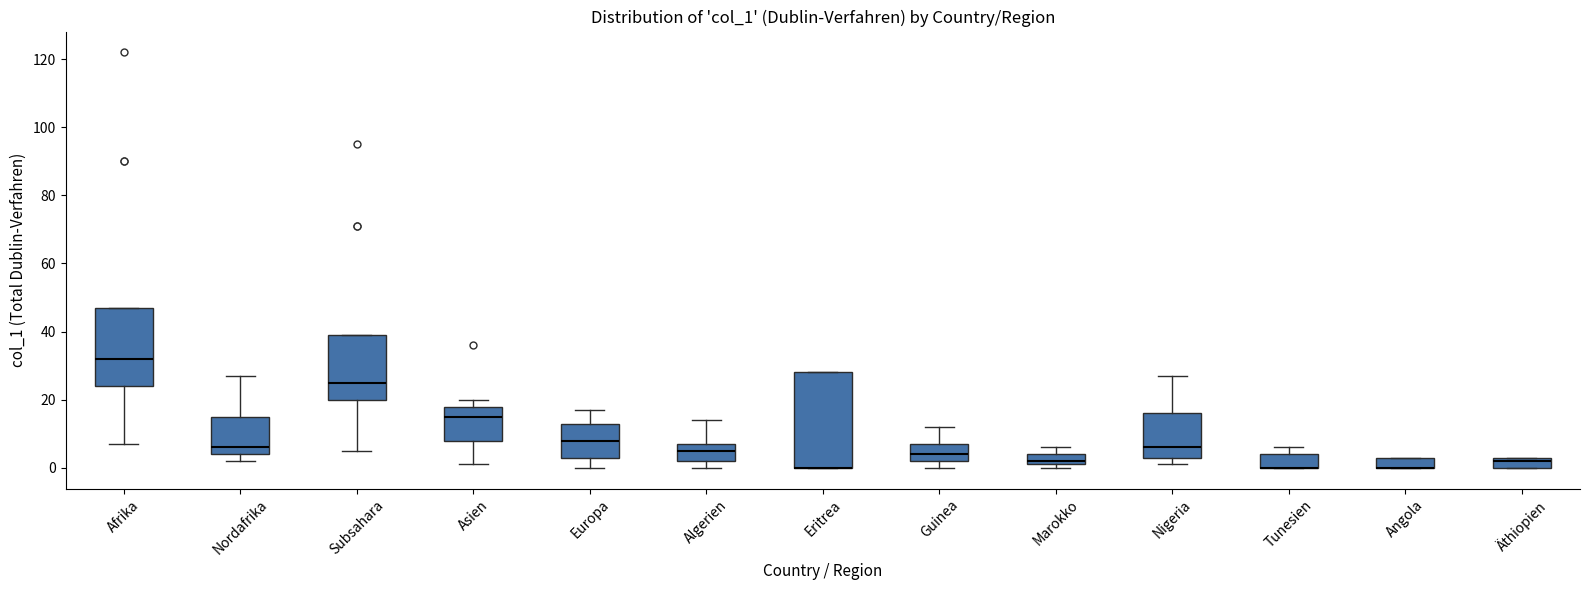

Comparing the boxes themselves (not the whiskers), which one is the tallest?

Eritrea